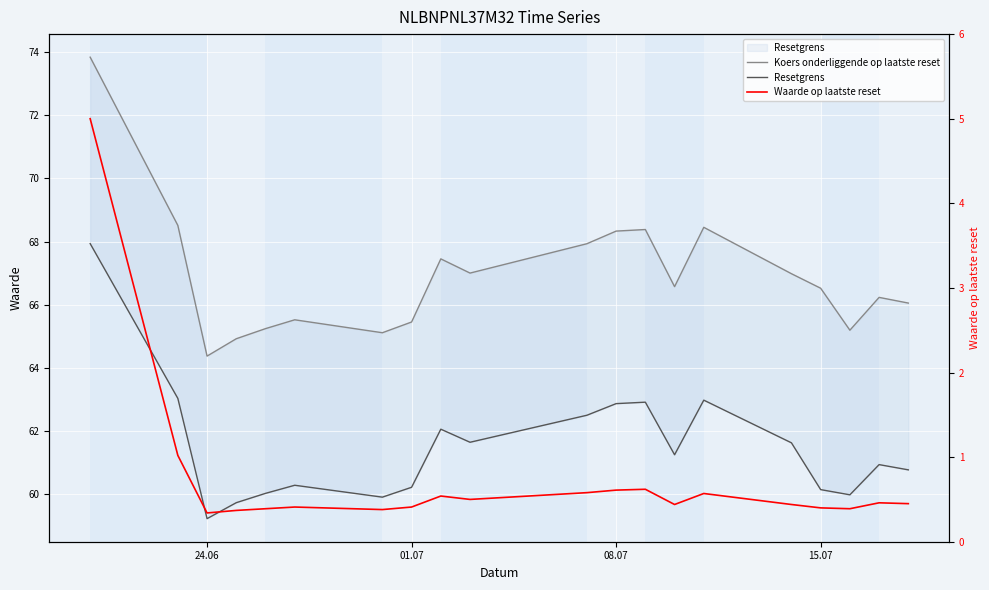

What is the average value of the Waarde op laatste reset series?

0.7